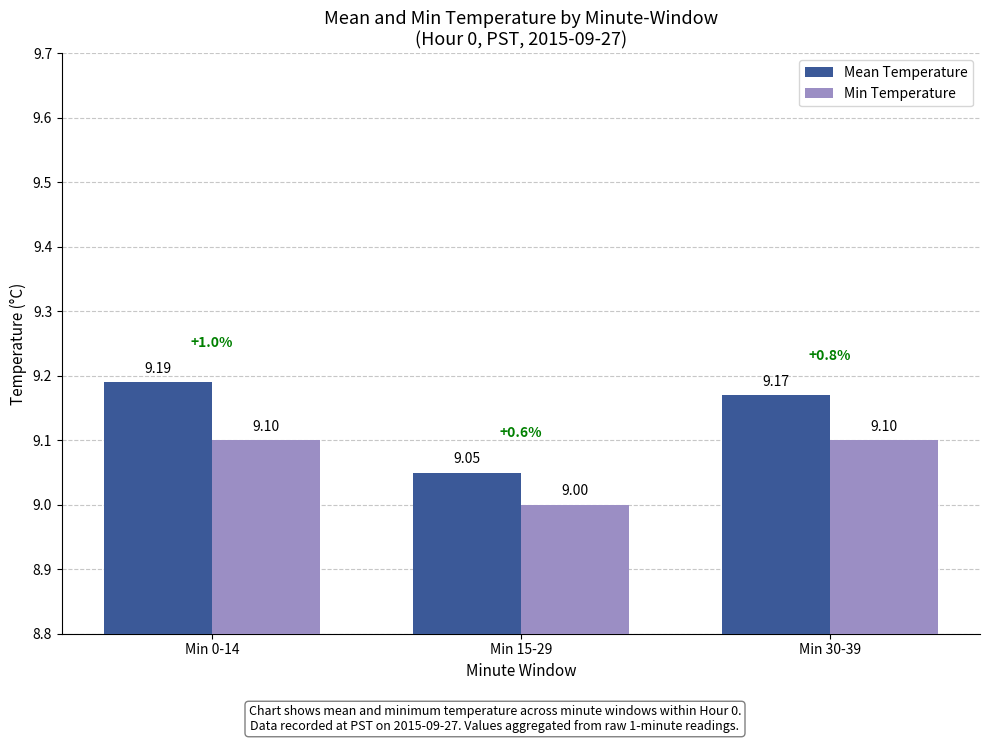

What is the value of the Min Temperature bar at the 1st from the left?

9.1